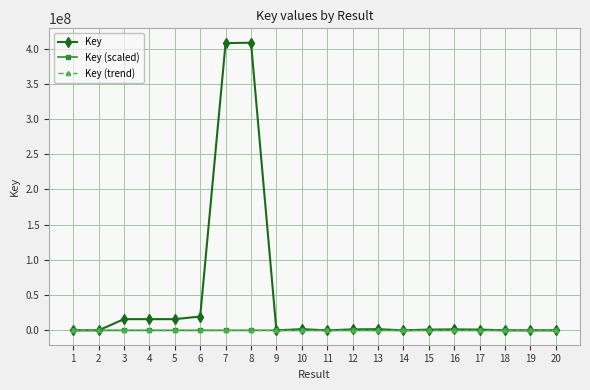

True or false: Key (scaled) has more than 0 interior local peaks.

True